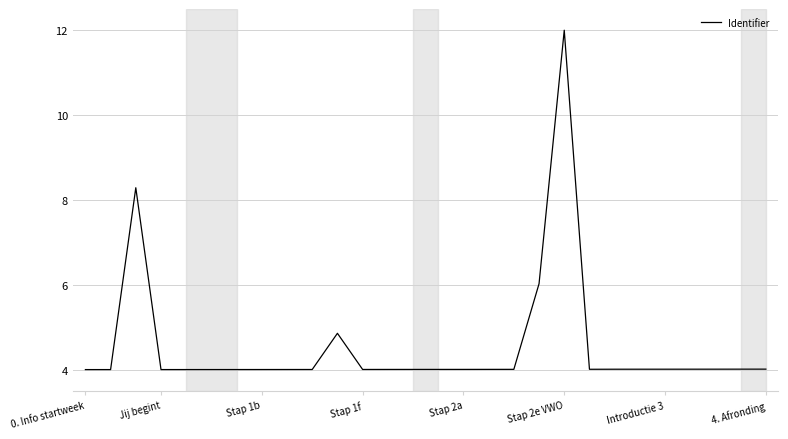

What is the maximum value shown in the chart?

12.0